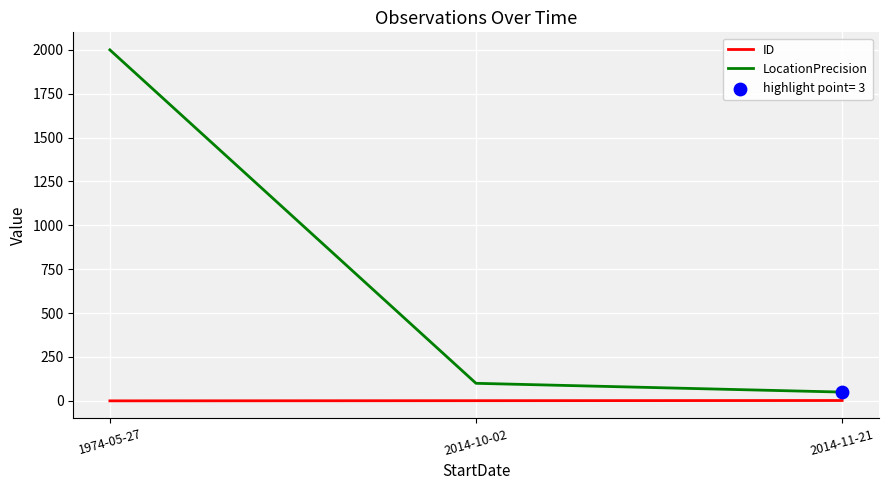

At which category is the sum across all series the highest?

1974-05-27